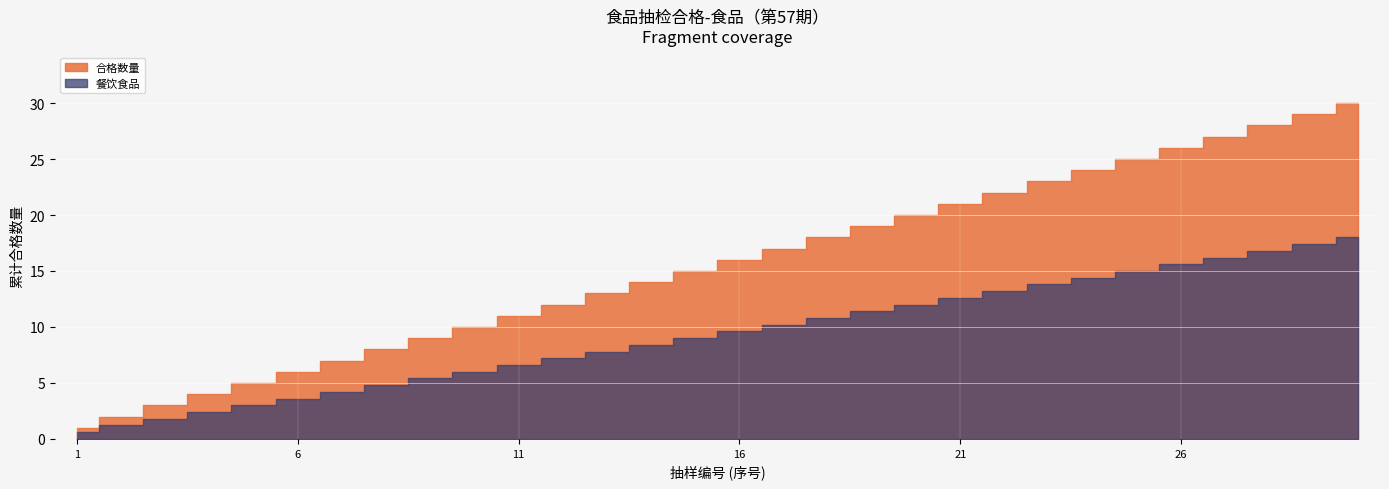

How many distinct data groups are displayed?

2